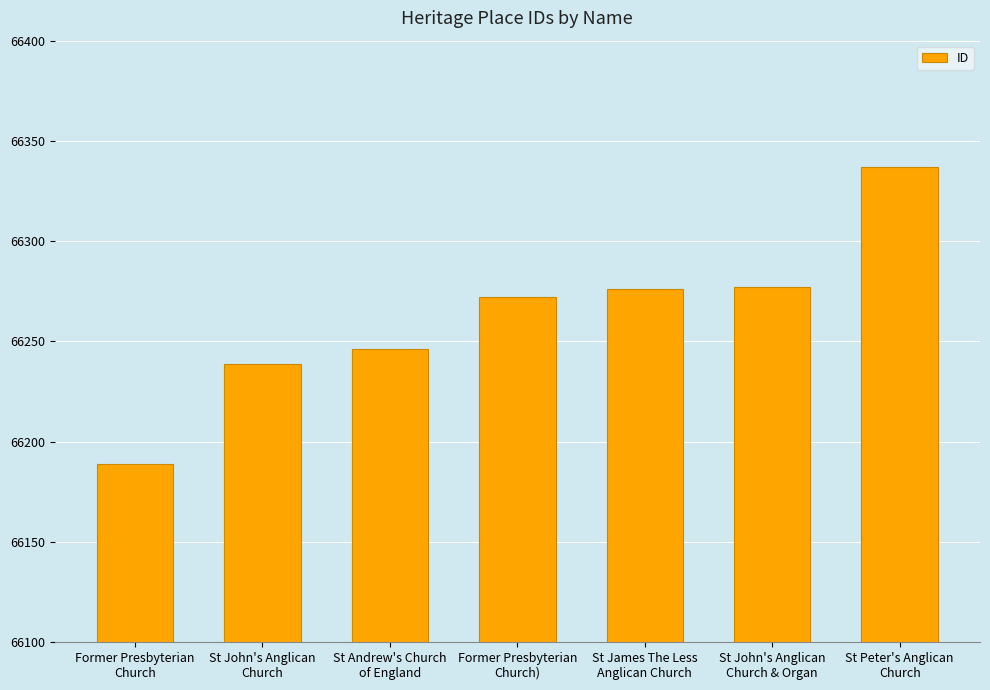

How many values are below 66272?

3